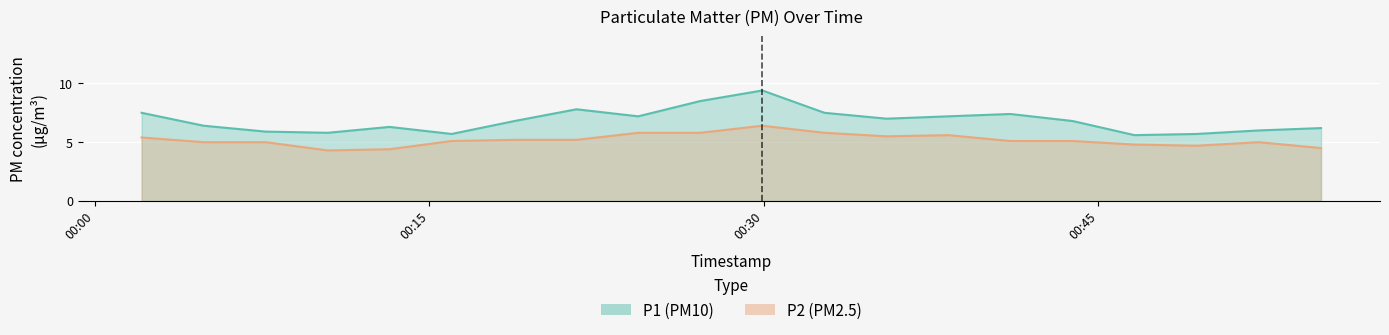

List the series in order of their overall mean, lowest first.

P2 (PM2.5), P1 (PM10)